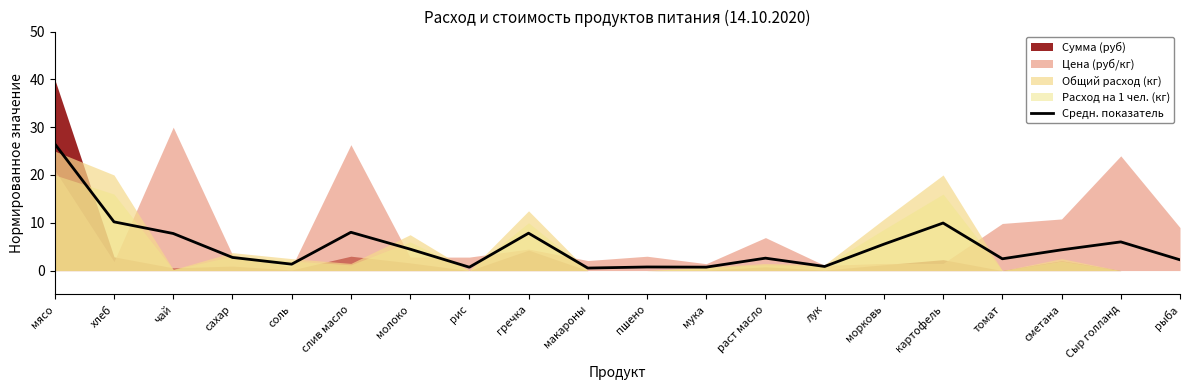

What is the ratio of the value at мясо to the value at рыба?

11.8